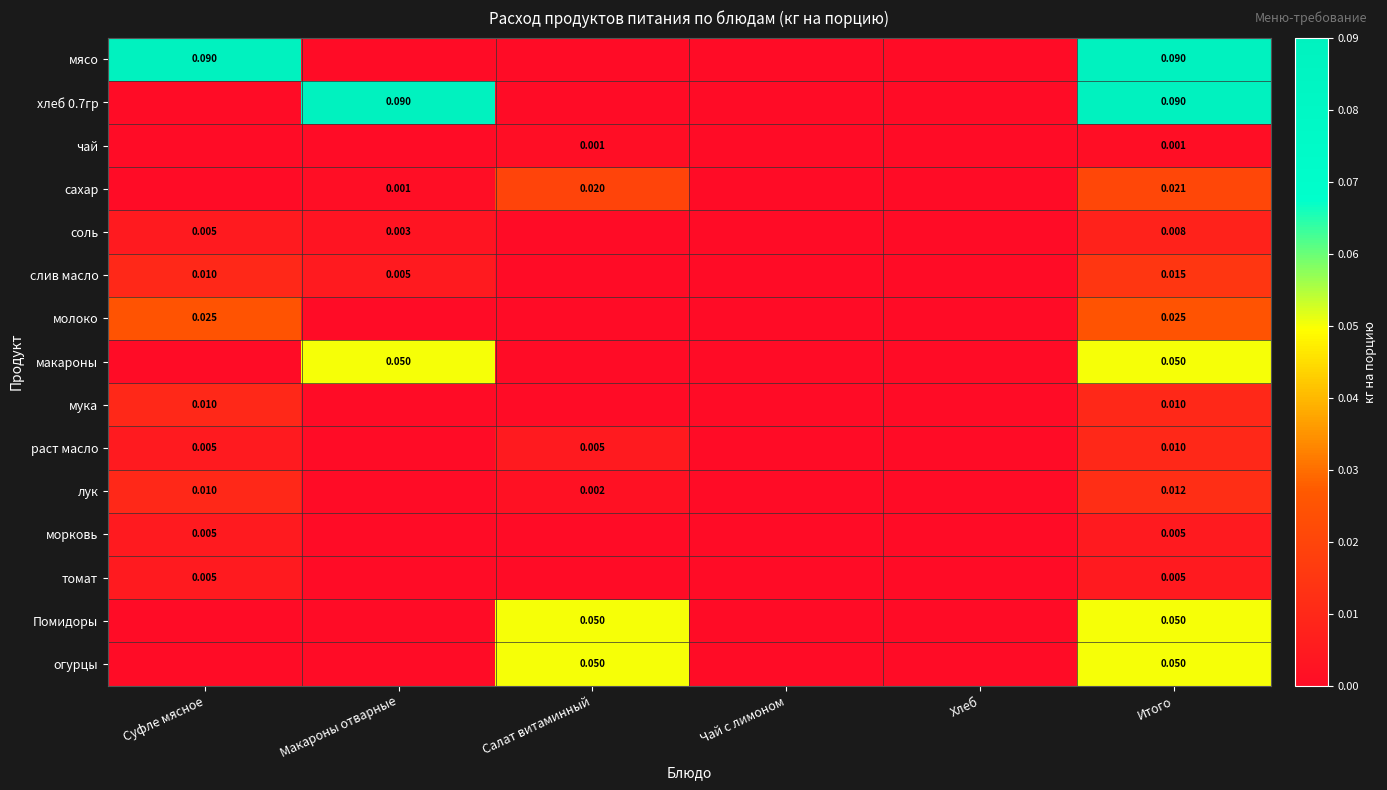

Rank the series at Макароны отварные from highest to lowest value.

хлеб 0.7гр, макароны, слив масло, соль, сахар, мясо, чай, молоко, мука, раст масло, лук, морковь, томат, Помидоры, огурцы